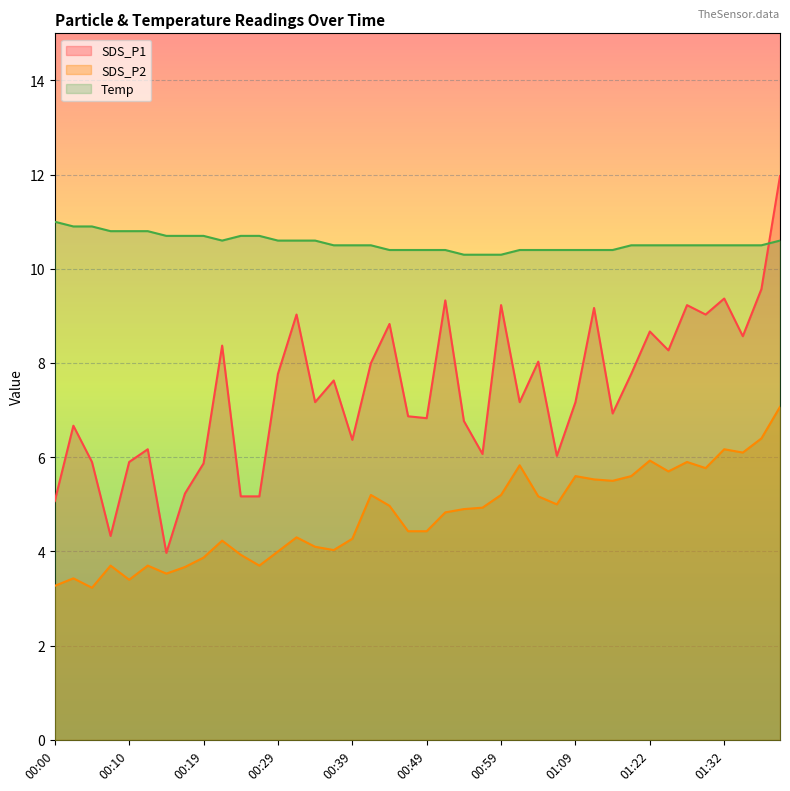

At which category does SDS_P2 reach its first local peak?

00:02